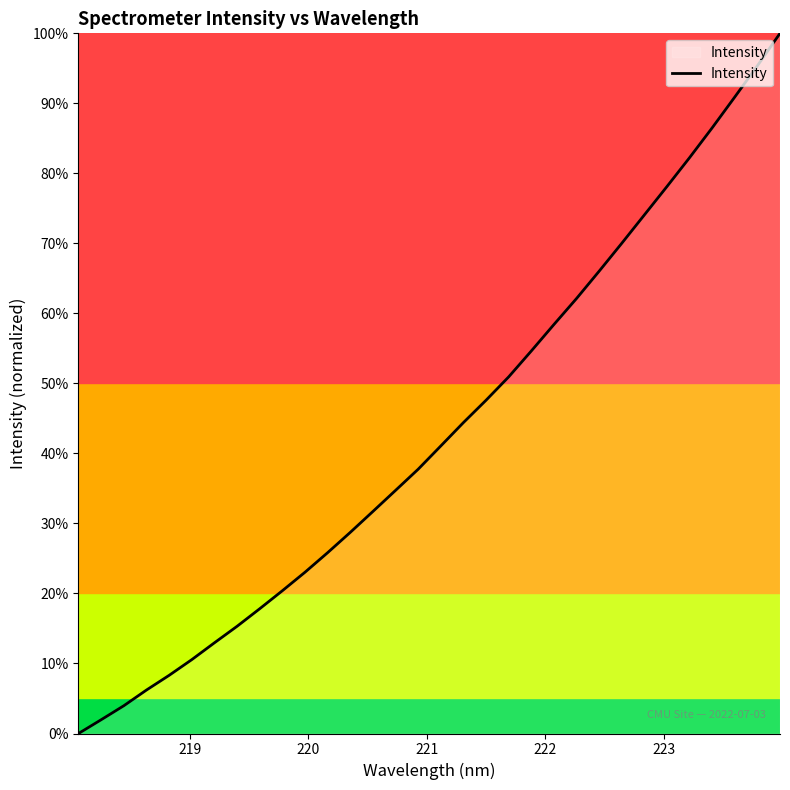

Does the chart display data point markers on the line(s)?

No